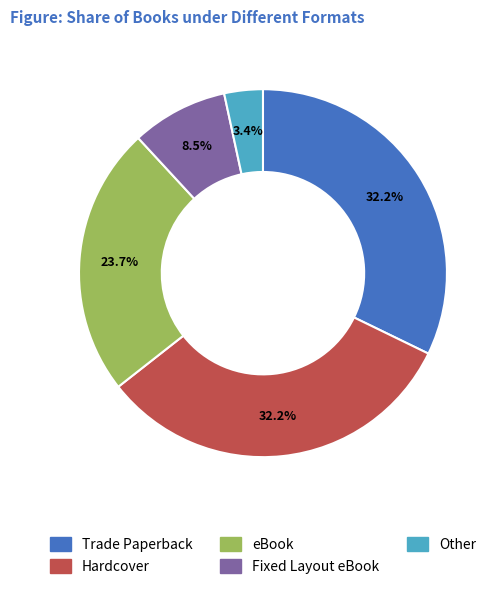

Between Trade Paperback and Other, which is larger?

Trade Paperback